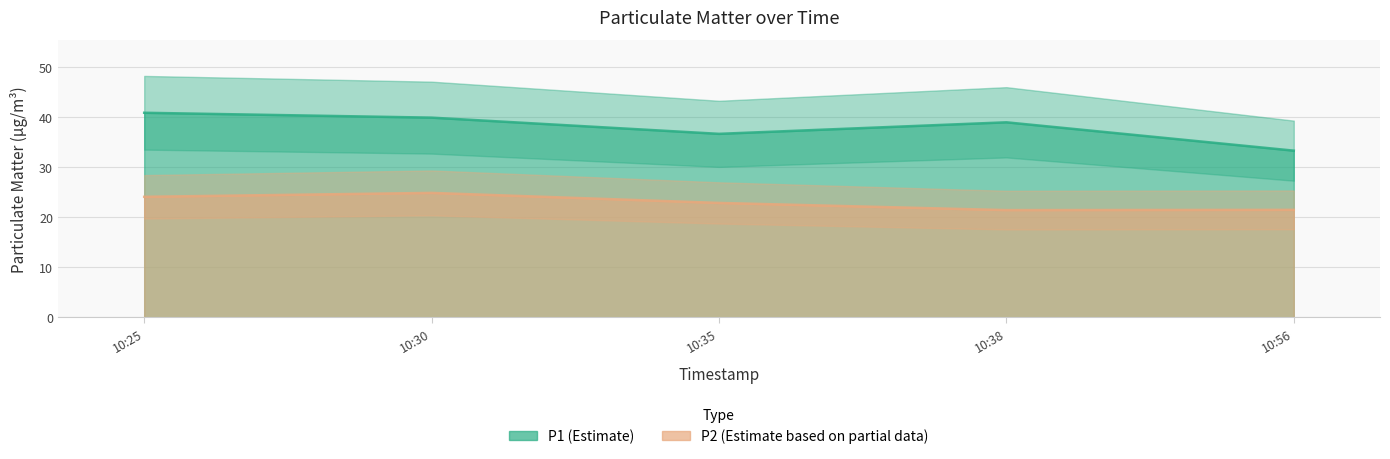

Reading right to left, transcribe all the data shown in this chart.

P1: 33.2	38.9	36.6	39.8	40.8
P2: 21.4	21.4	22.8	24.8	24.1